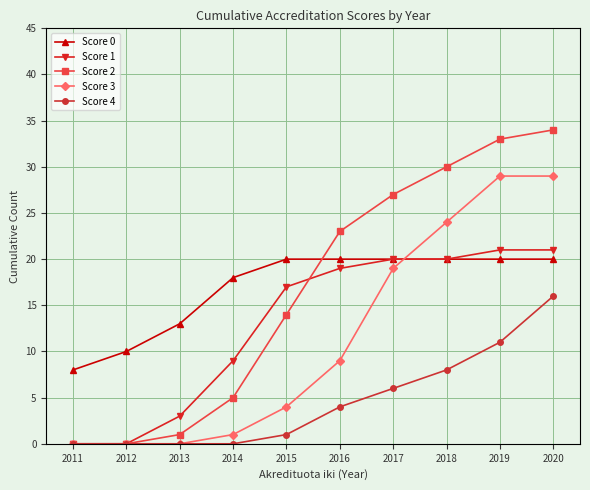

Rank the series at 2015 from lowest to highest value.

Score 4, Score 3, Score 2, Score 1, Score 0